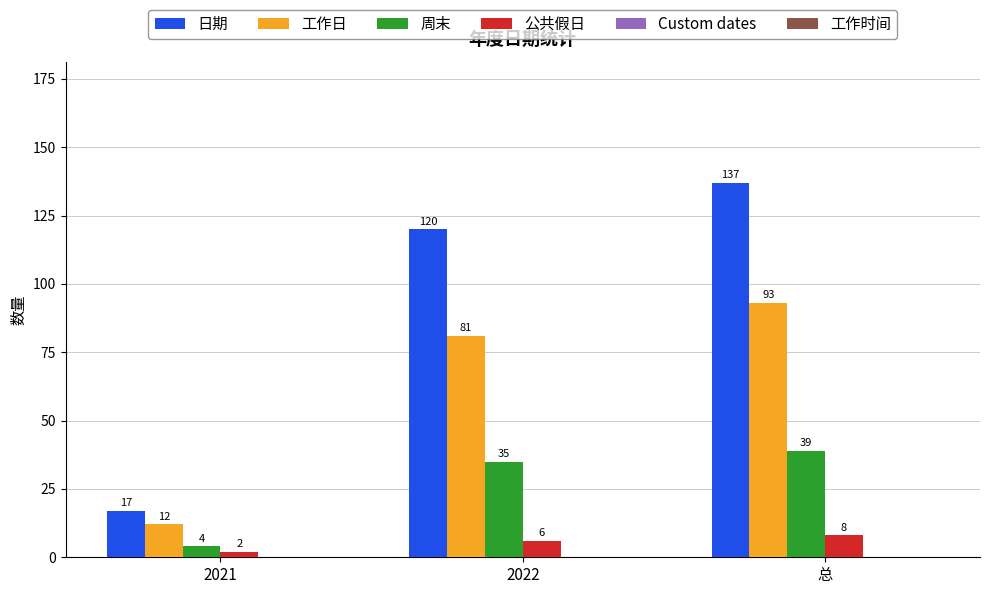

Rank the categories by 周末 value from lowest to highest.

2021, 2022, 总